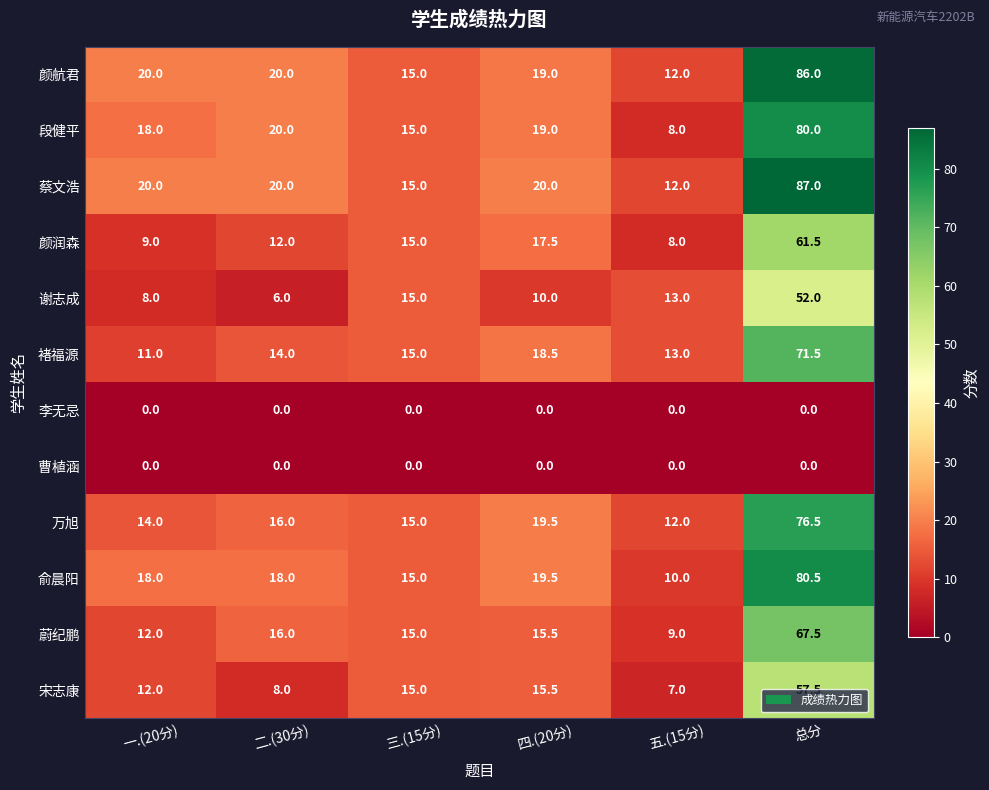

The value of 颜航君 at 总分 is 40.5. True or false?

False